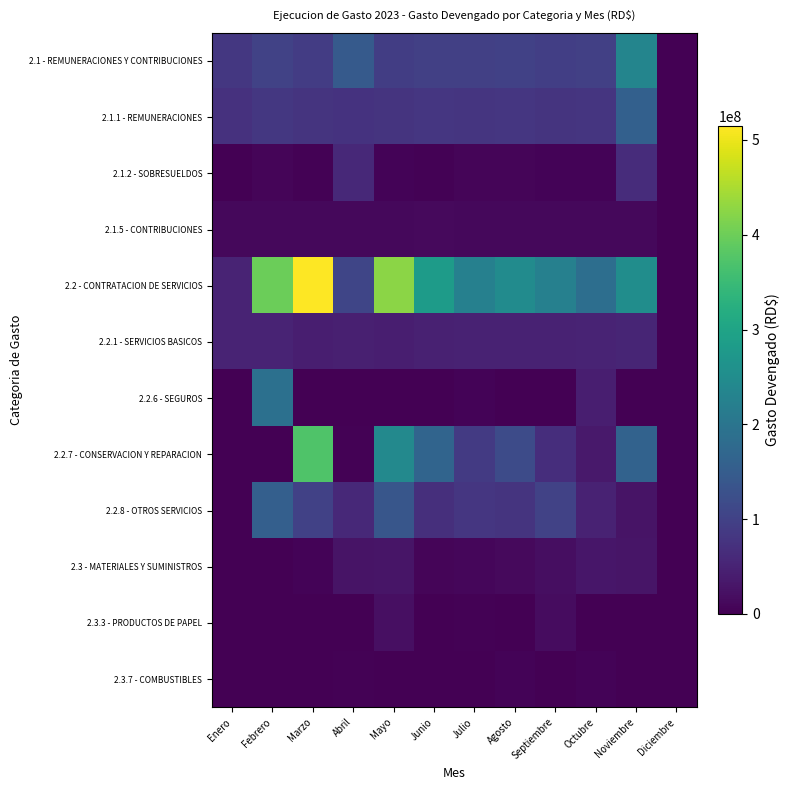

Which series has the widest spread of values?

2.2 - CONTRATACION DE SERVICIOS